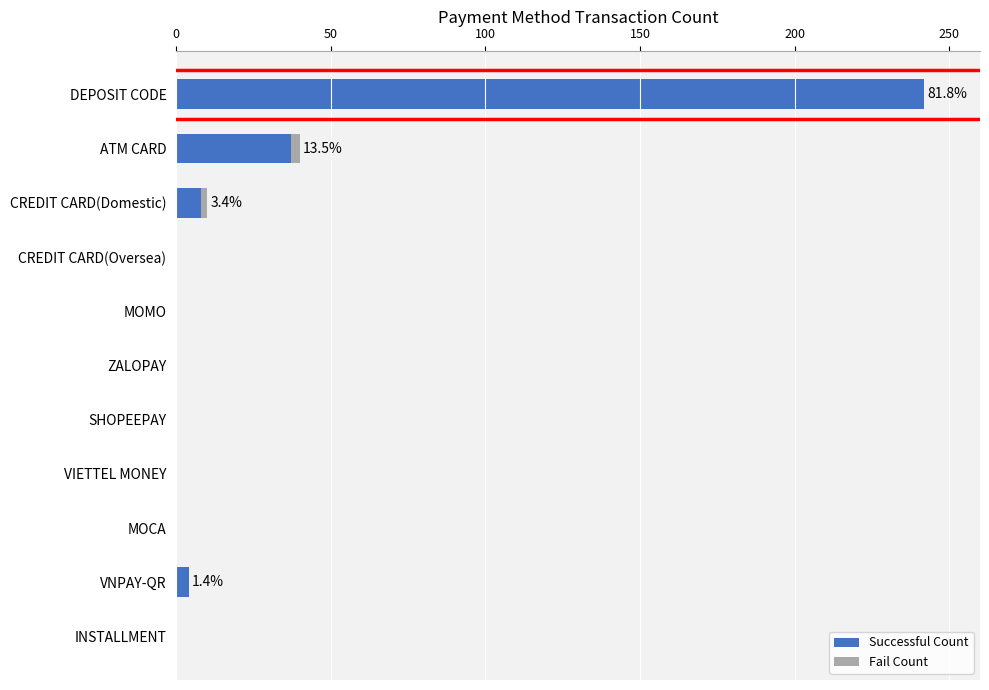

What is the highest value of the Successful Count series?

242